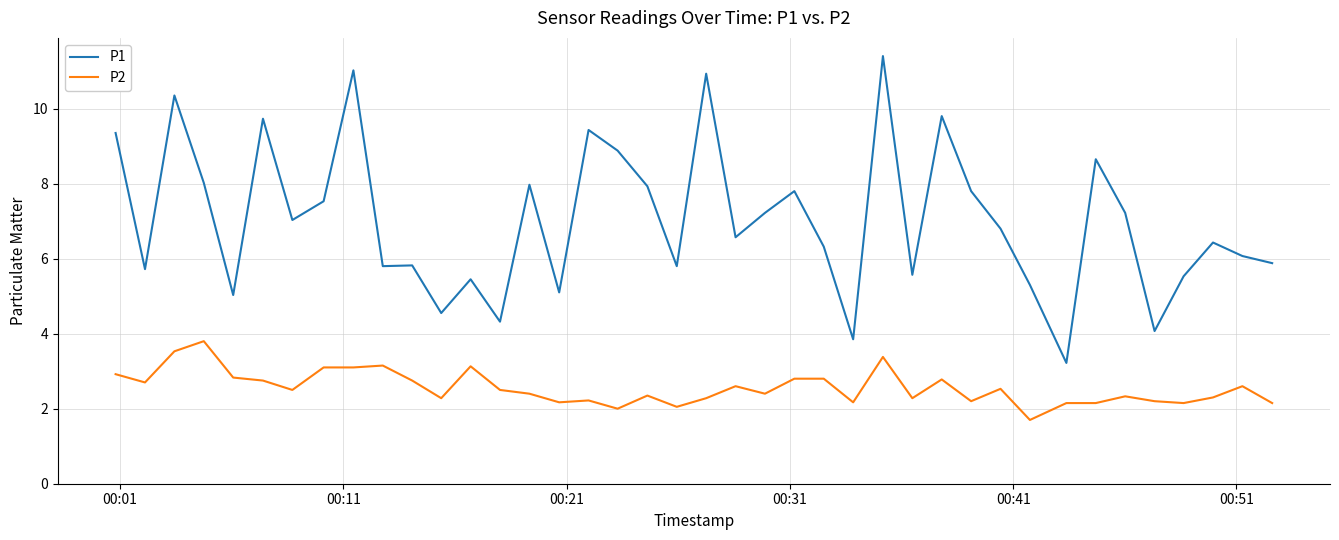

Which series has the largest total across all categories?

P1